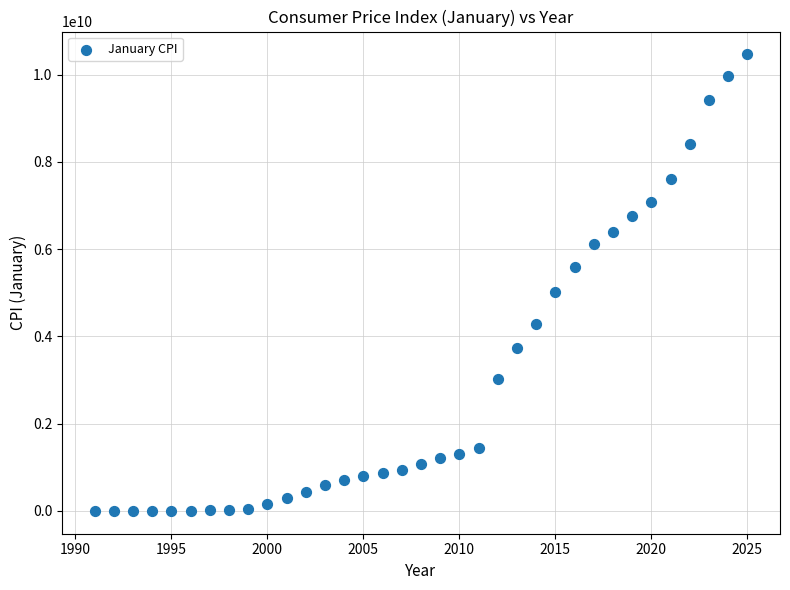

What Y value in the scatter plot is closest to 5231046211?

5008001167.4